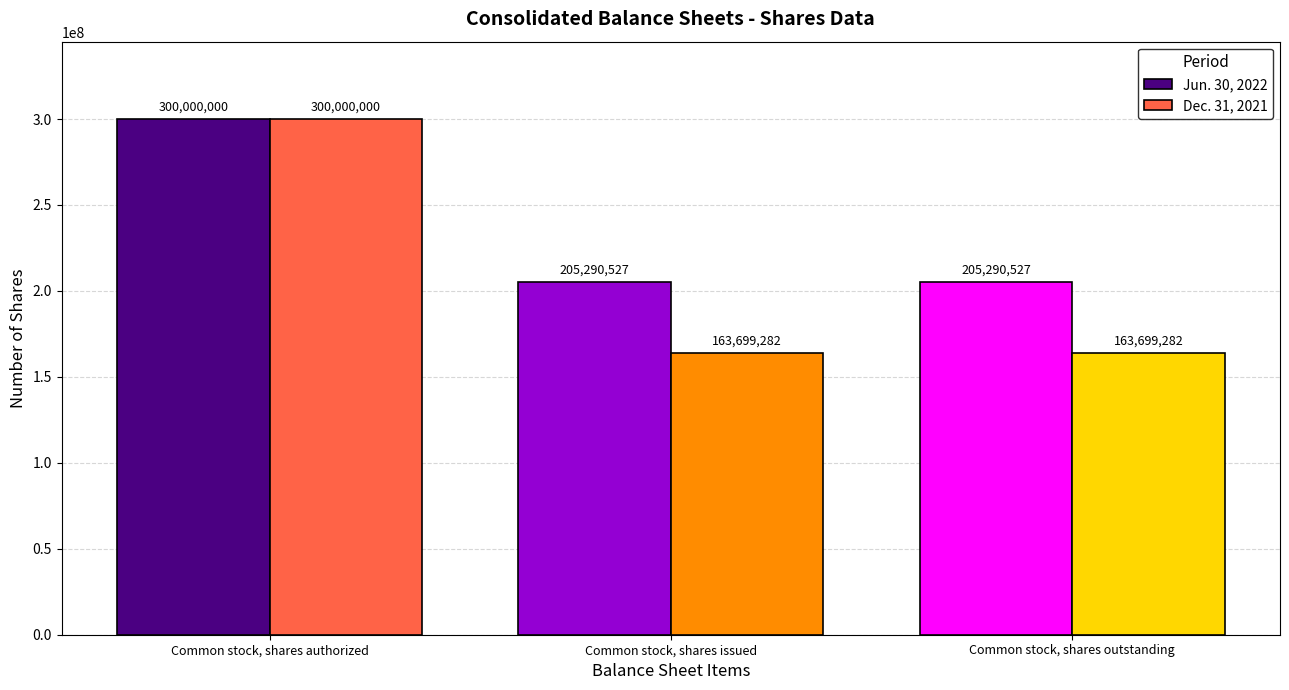

How many Jun. 30, 2022 values are between 205290527 and 300000000?

3